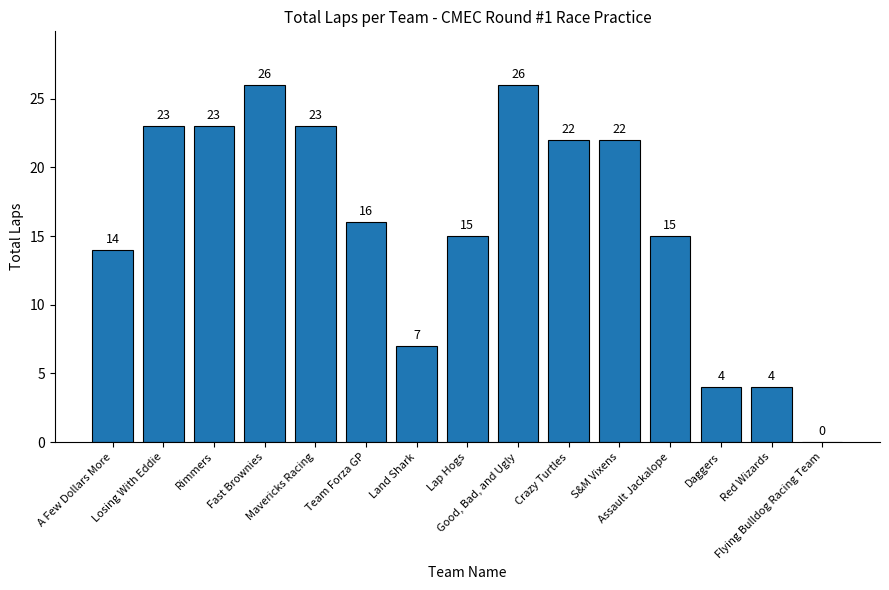

What is the sum of all values?

240